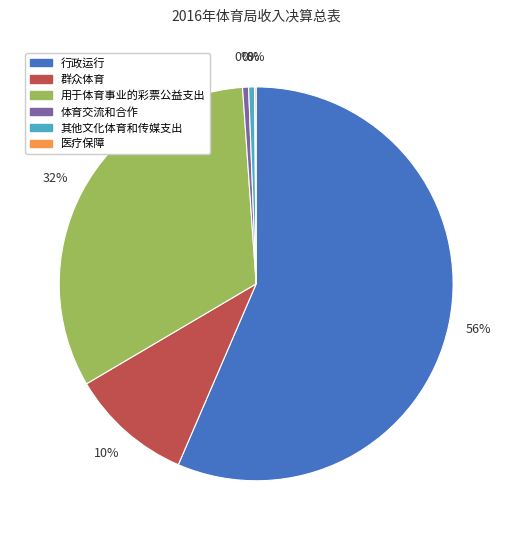

Does any single category account for the majority?

Yes